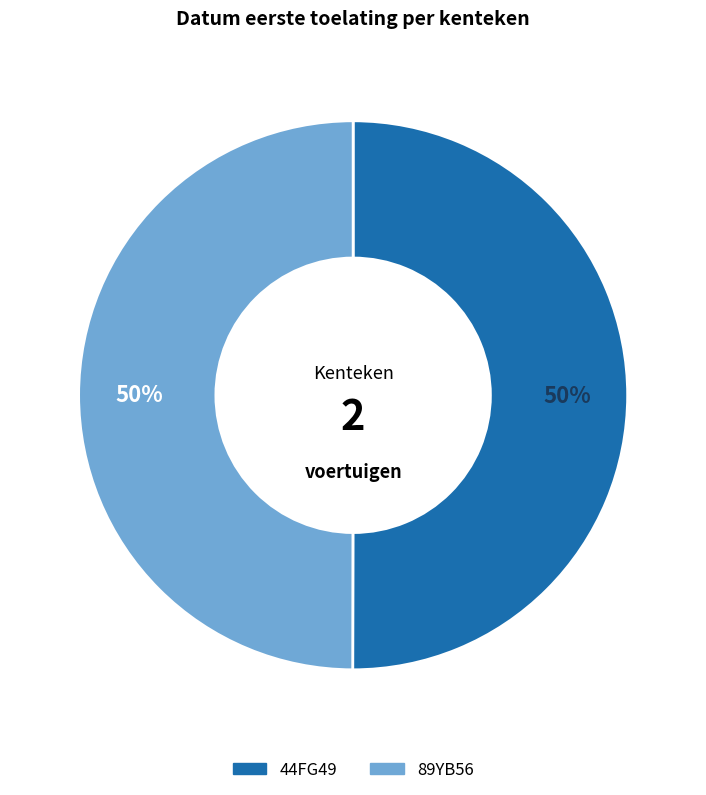

To the nearest percent, what is the average slice percentage?

50%